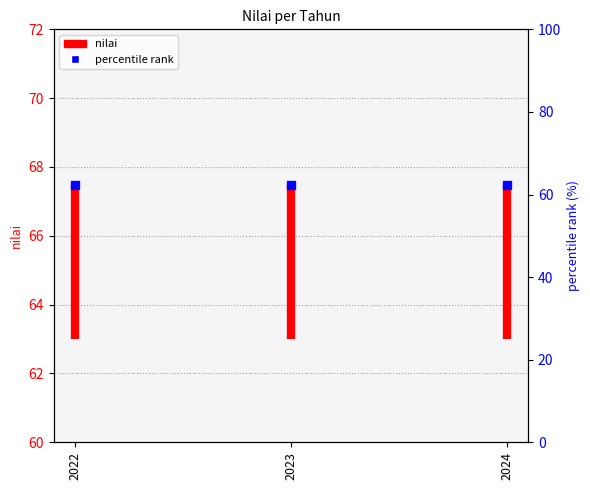

What is the average value?

65.2